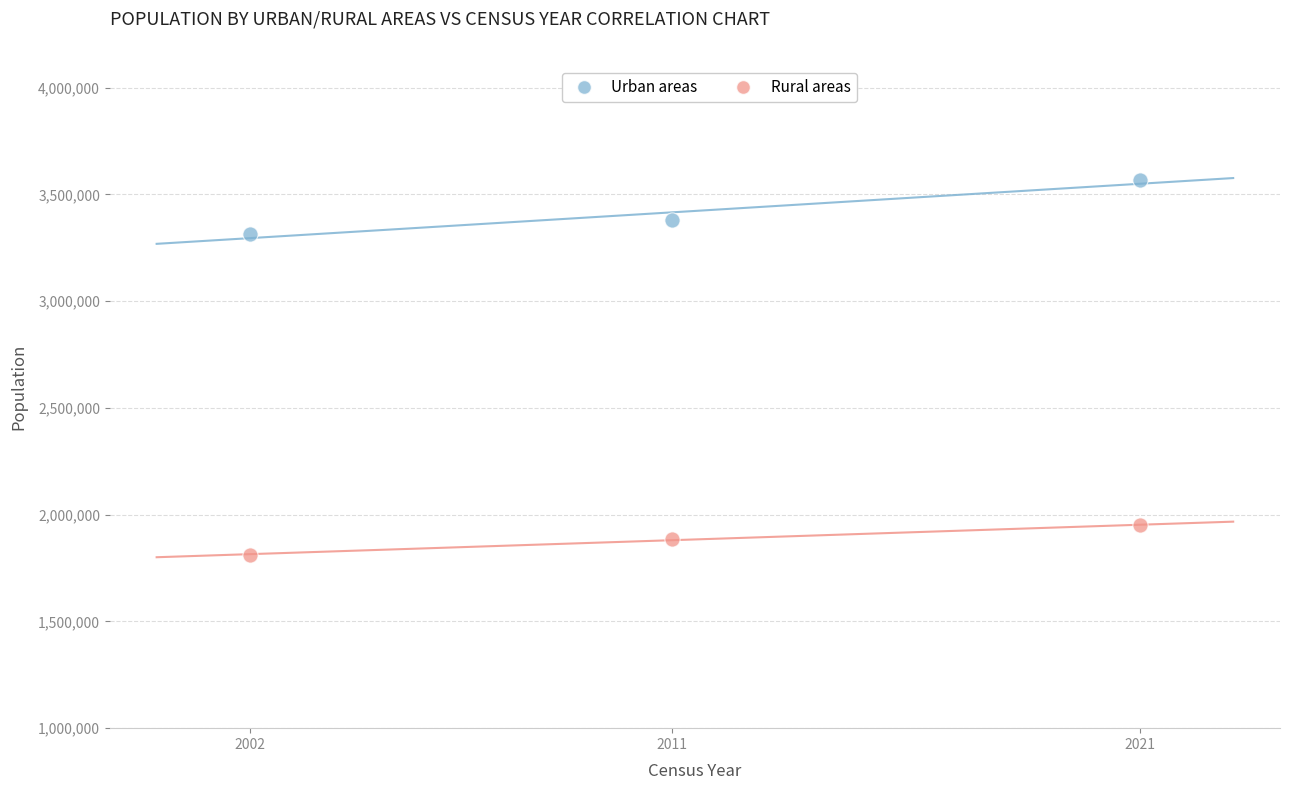

Across all data points, what is the range of X values (max minus min)?

19